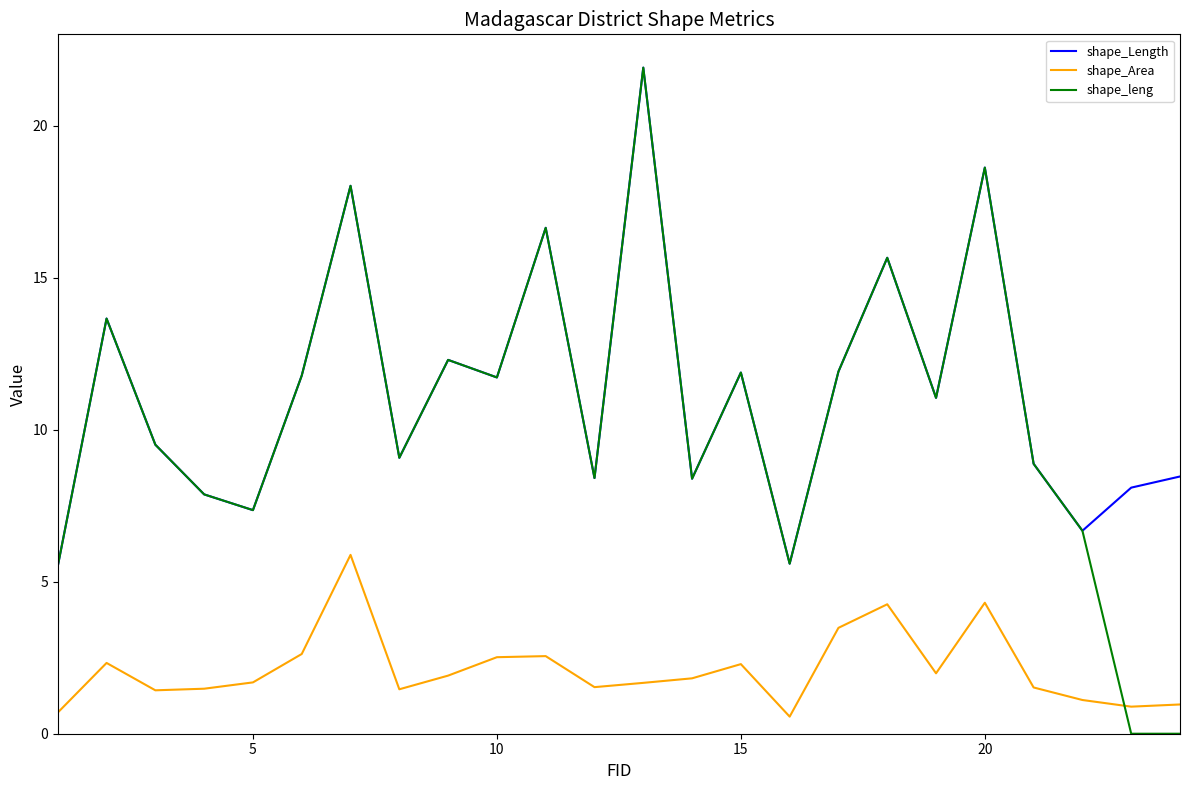

True or false: shape_Area and shape_Length intersect in this chart.

False